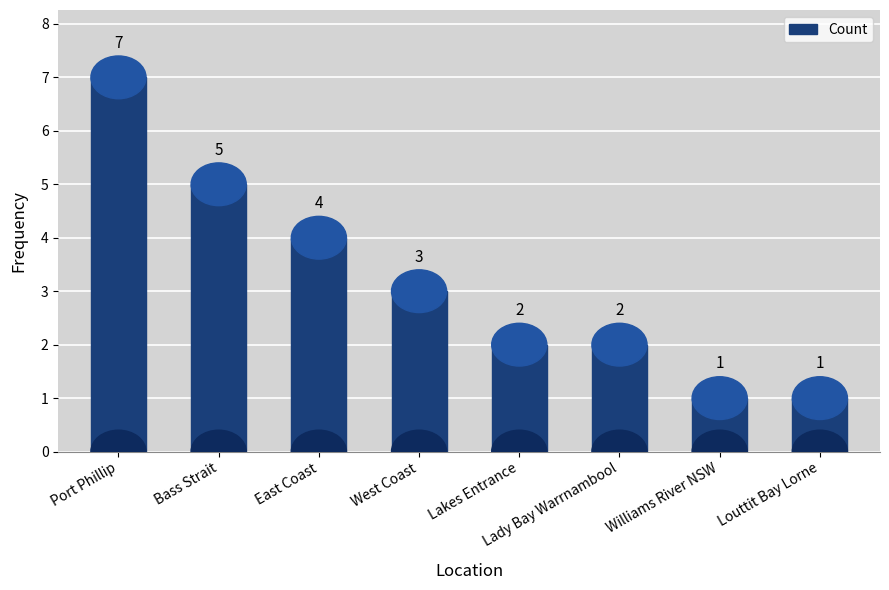

Which has a higher value, Bass Strait or West Coast?

Bass Strait